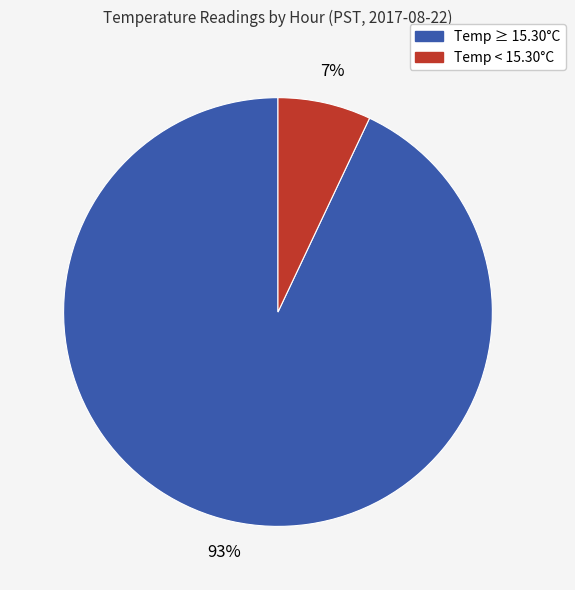

To the nearest percent, what is the average slice percentage?

50%